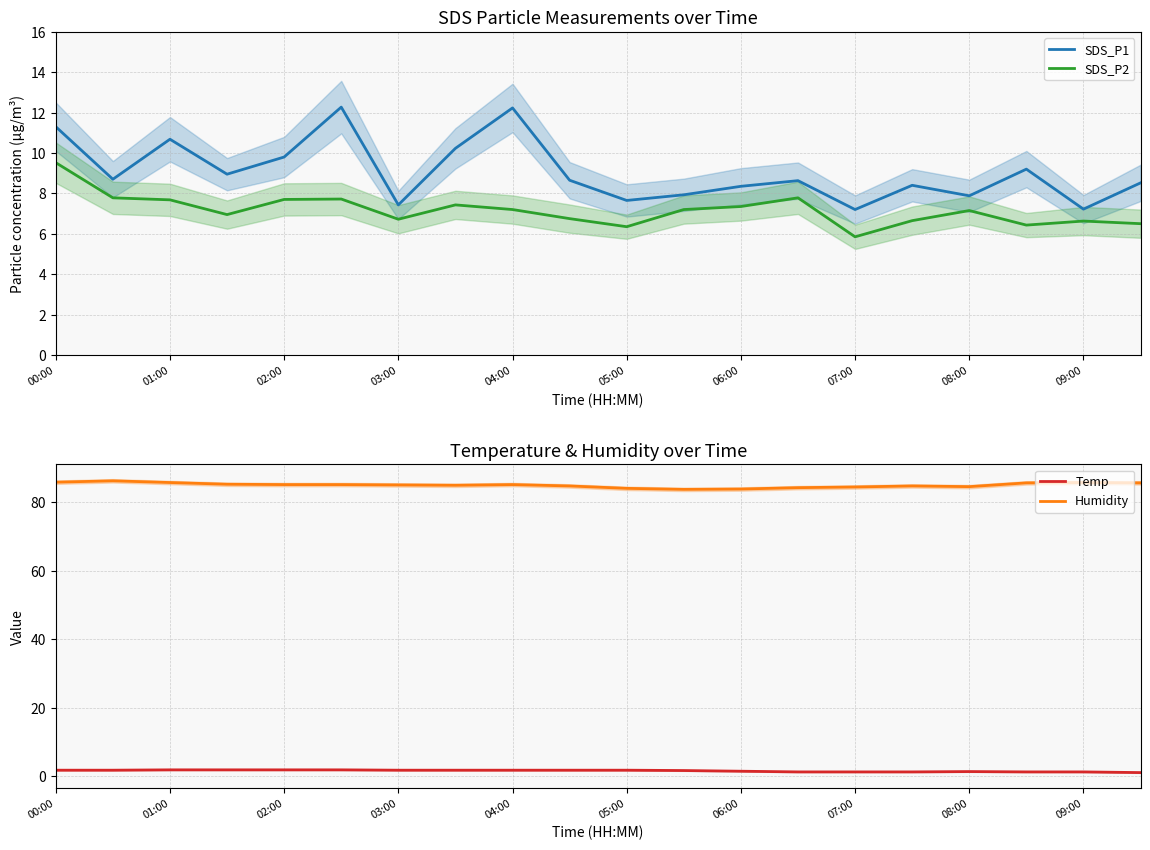

True or false: SDS_P2 and Humidity intersect in this chart.

False